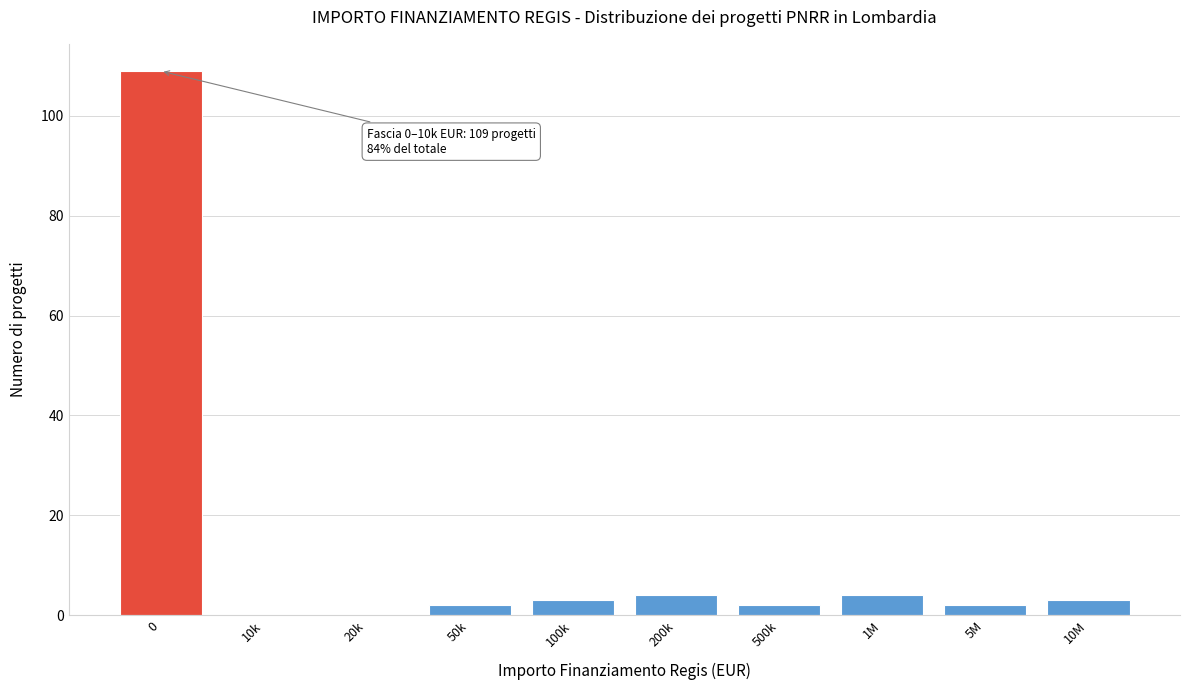

Reading left to right, what are all the values shown in this chart?

0=109	10k=0	20k=0	50k=2	100k=3	200k=4	500k=2	1M=4	5M=2	10M=3